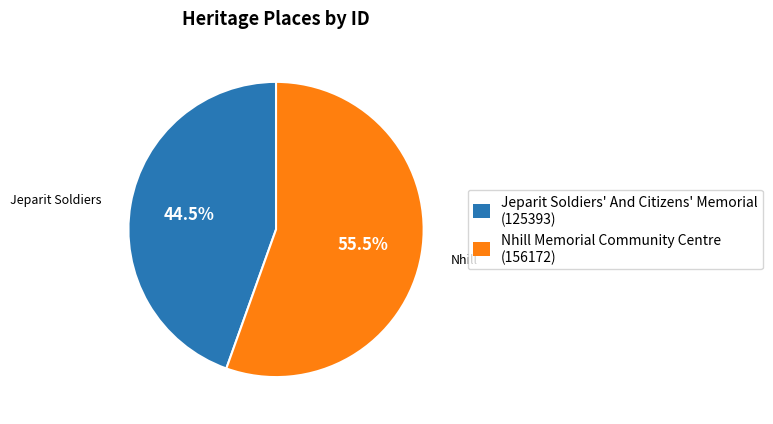

What is the ratio of the value at Jeparit Soldiers' And Citizens' Memorial (125393) to the value at Nhill Memorial Community Centre (156172)?

0.8